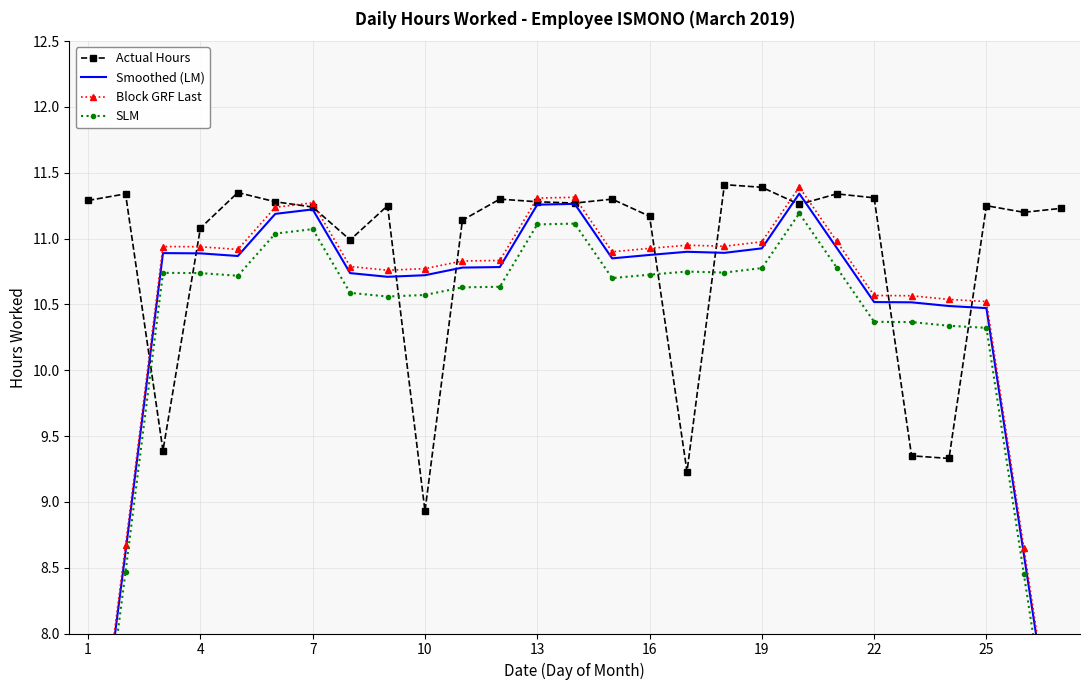

True or false: Smoothed (LM) and Block GRF Last cross at least once.

False